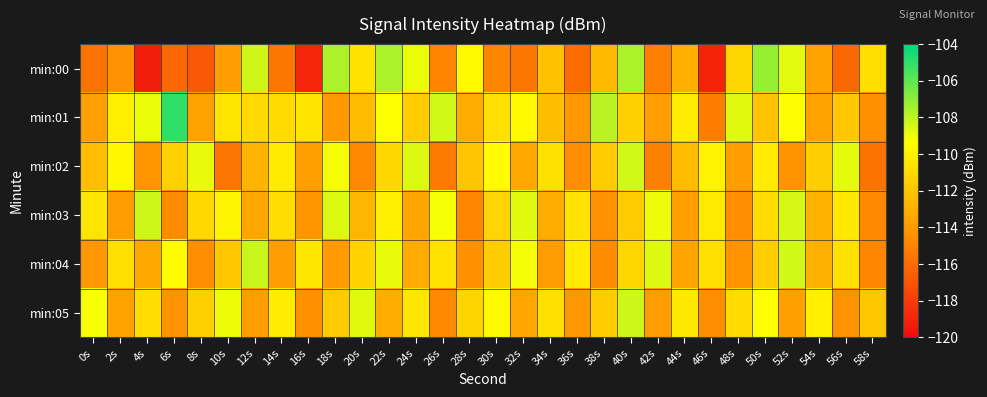

At 42s, list the series in order from smallest to largest.

min:00, min:02, min:05, min:01, min:03, min:04